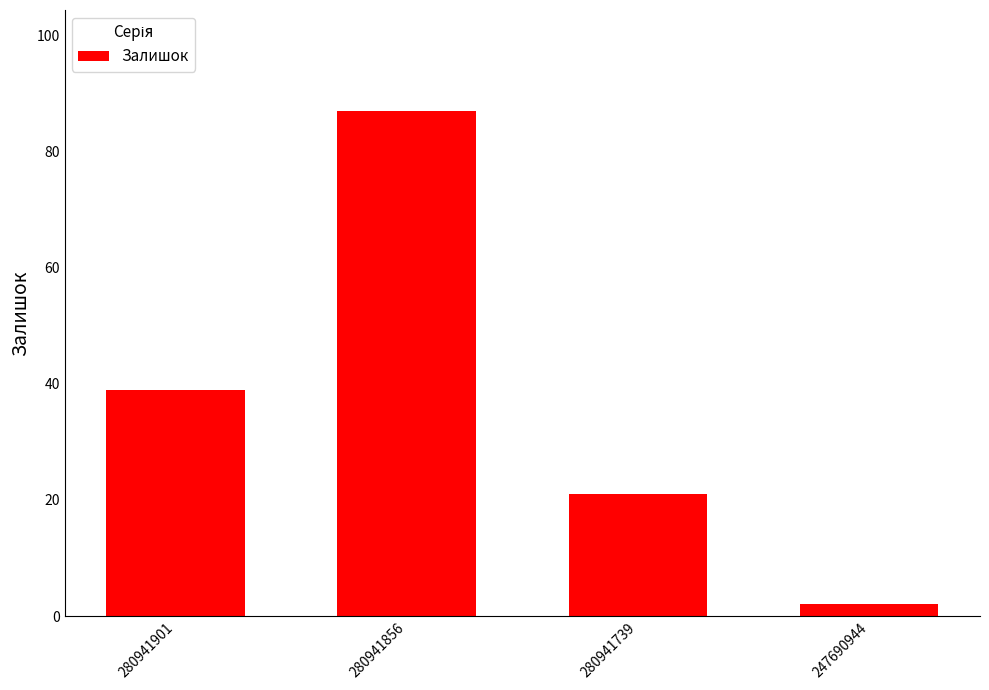

Reading left to right, list all the values displayed in this chart.

39	87	21	2